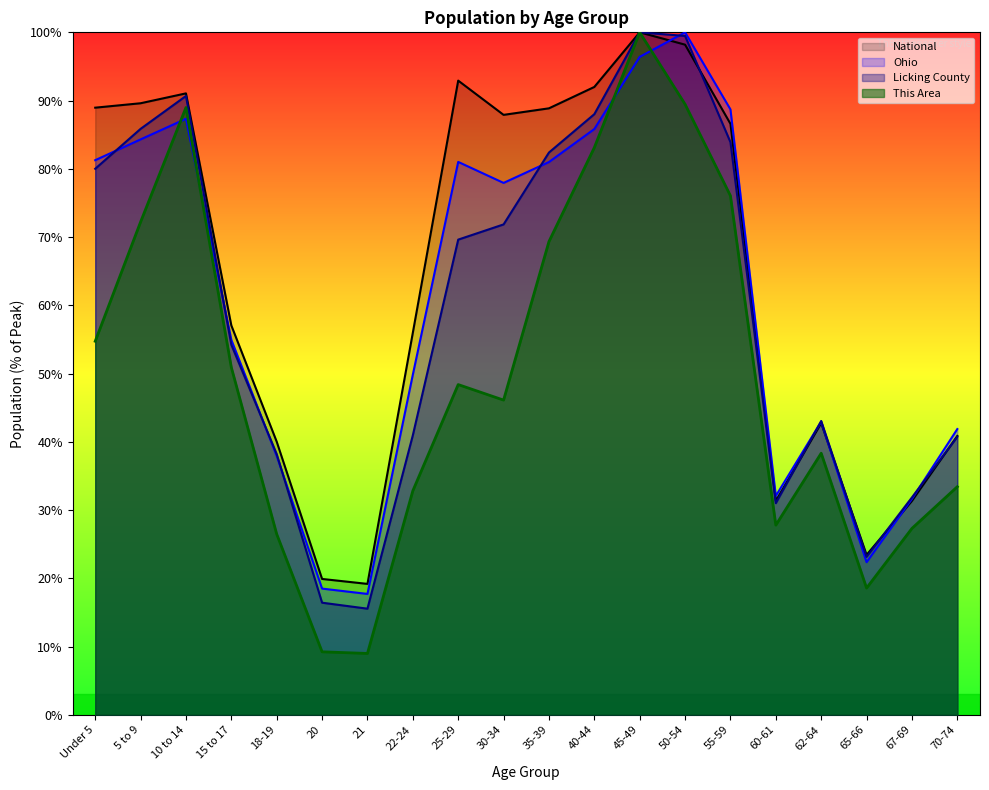

Where do This Area and Ohio first cross each other?

5 to 9 and 10 to 14